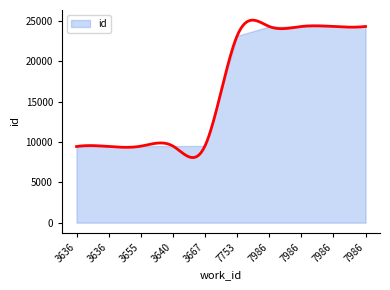

Count the number of categories in the chart.

10